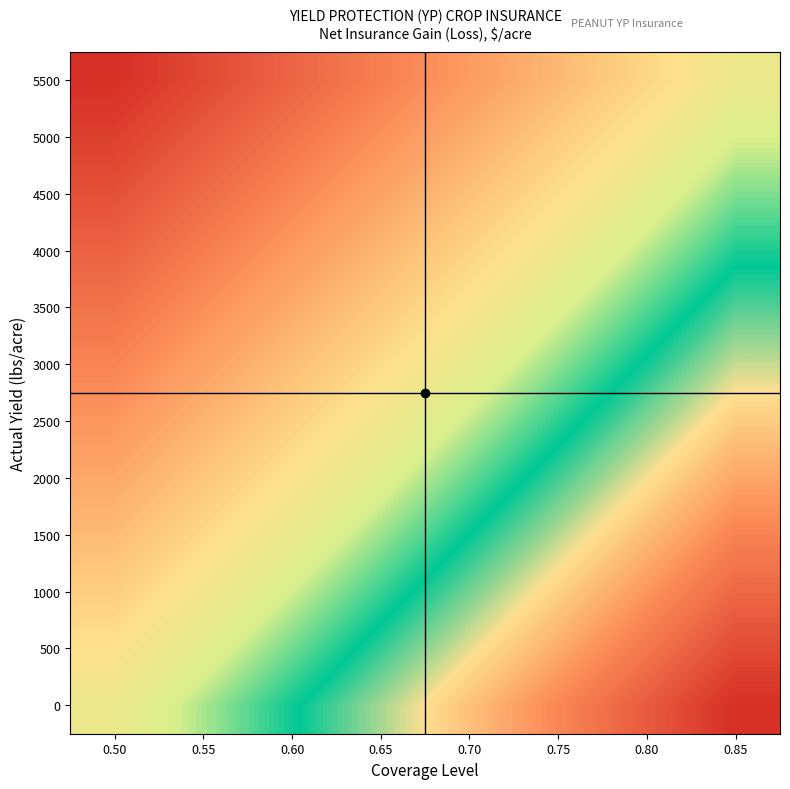

Reading left to right, extract all data points from this chart.

0: 0.50=0.0	0.55=0.1	0.60=0.3	0.65=0.4	0.70=0.6	0.75=0.7	0.80=0.9	0.85=1.0
500: 0.50=-0.1	0.55=0.1	0.60=0.2	0.65=0.3	0.70=0.5	0.75=0.6	0.80=0.8	0.85=0.9
1000: 0.50=-0.2	0.55=-0.0	0.60=0.1	0.65=0.2	0.70=0.4	0.75=0.5	0.80=0.7	0.85=0.8
1500: 0.50=-0.3	0.55=-0.1	0.60=0.0	0.65=0.2	0.70=0.3	0.75=0.4	0.80=0.6	0.85=0.7
2000: 0.50=-0.4	0.55=-0.2	0.60=-0.1	0.65=0.1	0.70=0.2	0.75=0.4	0.80=0.5	0.85=0.6
2500: 0.50=-0.5	0.55=-0.3	0.60=-0.2	0.65=-0.0	0.70=0.1	0.75=0.3	0.80=0.4	0.85=0.5
3000: 0.50=-0.5	0.55=-0.4	0.60=-0.3	0.65=-0.1	0.70=0.0	0.75=0.2	0.80=0.3	0.85=0.5
3500: 0.50=-0.6	0.55=-0.5	0.60=-0.4	0.65=-0.2	0.70=-0.1	0.75=0.1	0.80=0.2	0.85=0.4
4000: 0.50=-0.7	0.55=-0.6	0.60=-0.4	0.65=-0.3	0.70=-0.2	0.75=-0.0	0.80=0.1	0.85=0.3
4500: 0.50=-0.8	0.55=-0.7	0.60=-0.5	0.65=-0.4	0.70=-0.2	0.75=-0.1	0.80=0.0	0.85=0.2
5000: 0.50=-0.9	0.55=-0.8	0.60=-0.6	0.65=-0.5	0.70=-0.3	0.75=-0.2	0.80=-0.1	0.85=0.1
5500: 0.50=-1.0	0.55=-0.9	0.60=-0.7	0.65=-0.6	0.70=-0.4	0.75=-0.3	0.80=-0.1	0.85=0.0